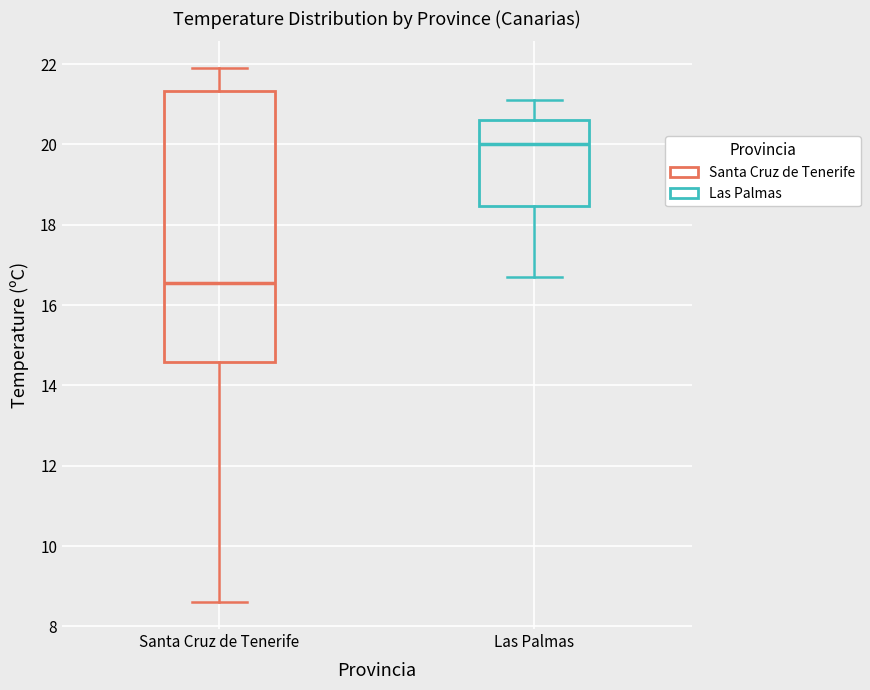

Comparing the boxes themselves (not the whiskers), which one is the tallest?

Santa Cruz de Tenerife